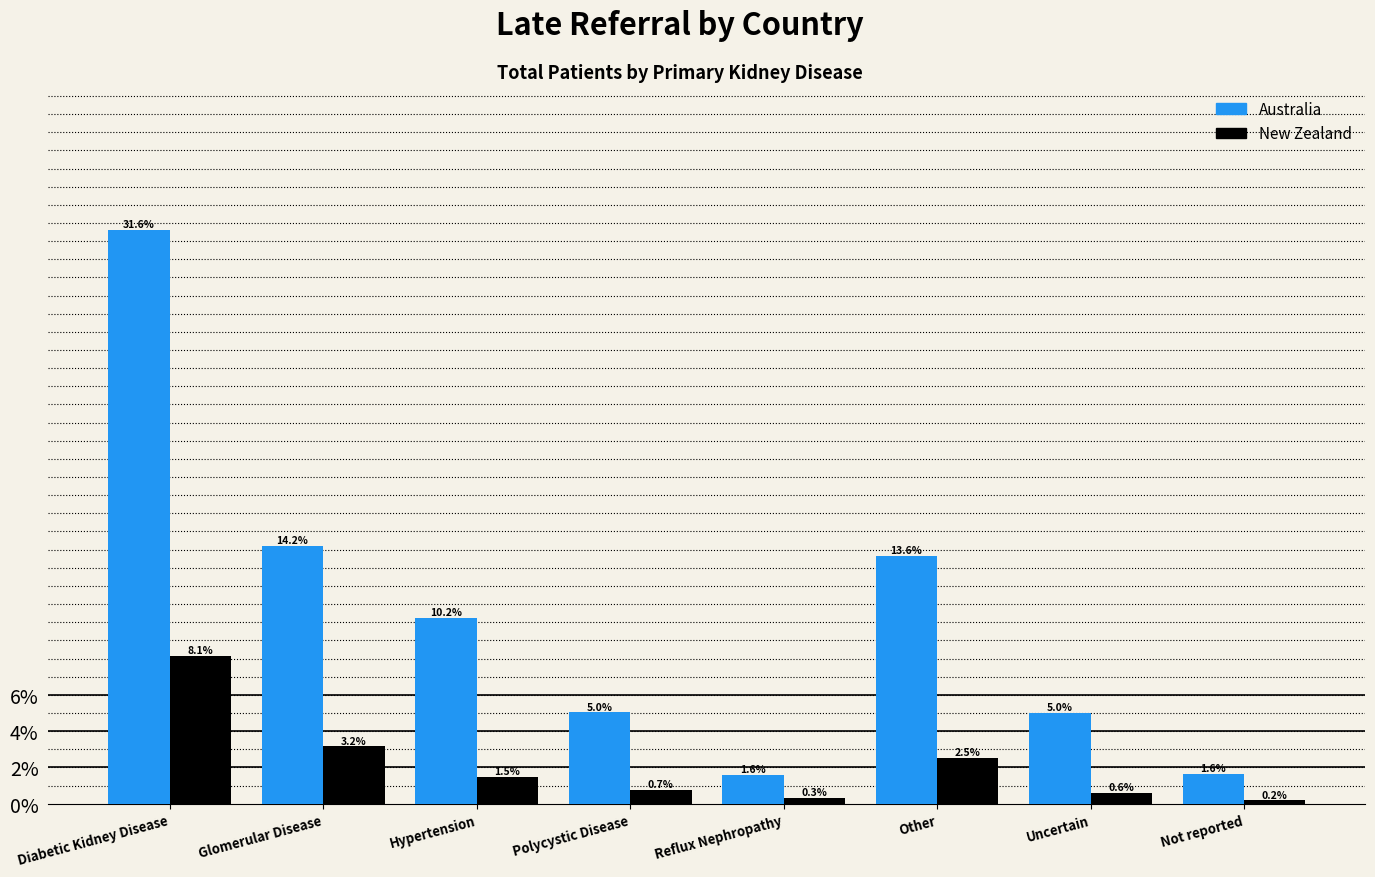

Reading right to left, transcribe all the data shown in this chart.

Australia: 1.6	5.0	13.6	1.6	5.0	10.2	14.2	31.6
New Zealand: 0.2	0.6	2.5	0.3	0.7	1.5	3.2	8.1